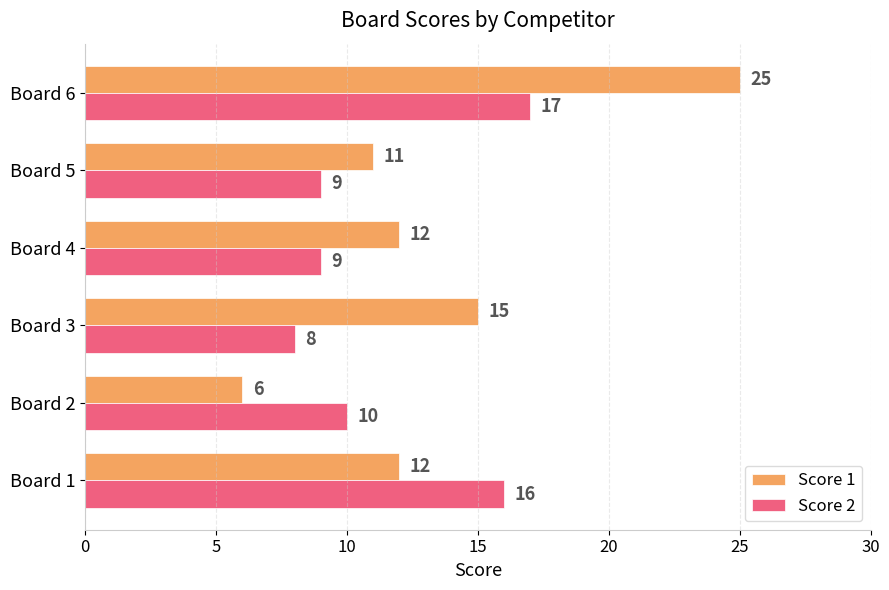

At Board 3, list the series in order from largest to smallest.

Score 1, Score 2